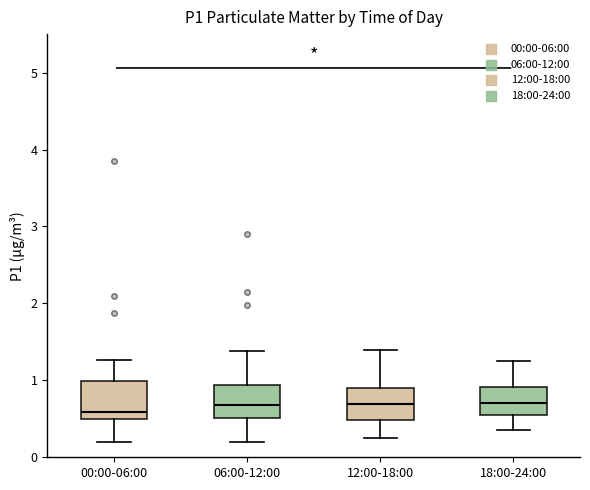

Reading left to right, transcribe this box plot: for each box, give where its median line is, the range the box spans, and where its two whiskers end, as read against the y-axis. The values are not printed on the chart, so give them approximately, as read against the axis.

00:00-06:00: median 0.6, box 0.5 to 1.0, whiskers 0.2 to 1.3
06:00-12:00: median 0.7, box 0.5 to 0.9, whiskers 0.2 to 1.4
12:00-18:00: median 0.7, box 0.5 to 0.9, whiskers 0.3 to 1.4
18:00-24:00: median 0.7, box 0.6 to 0.9, whiskers 0.4 to 1.3